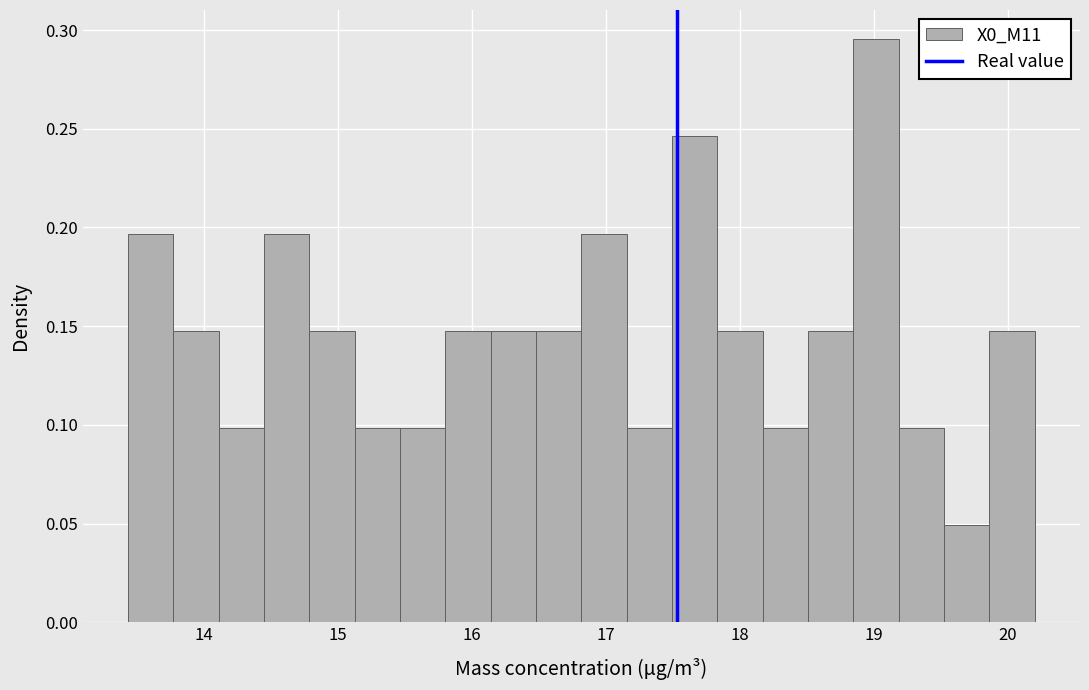

Around what value on the x-axis is the tallest bar? Give the approximate position of its centre, as read against the axis.

19.0